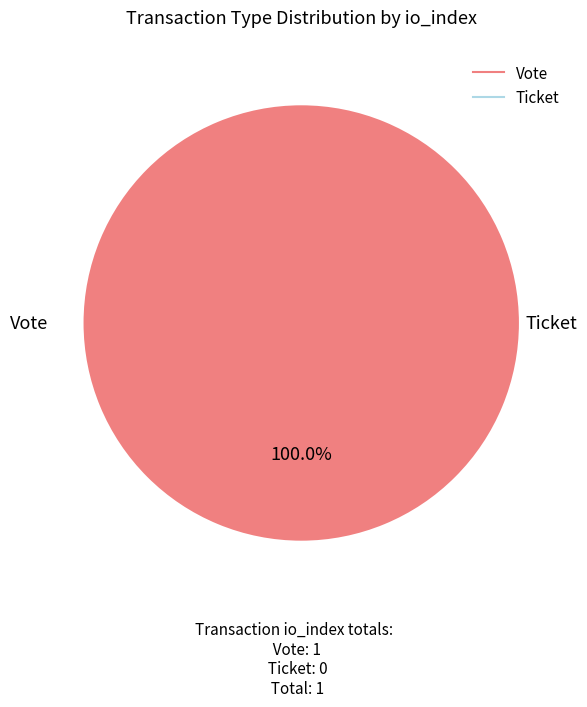

Combined, what portion of the pie is Ticket and Vote?

100.0%